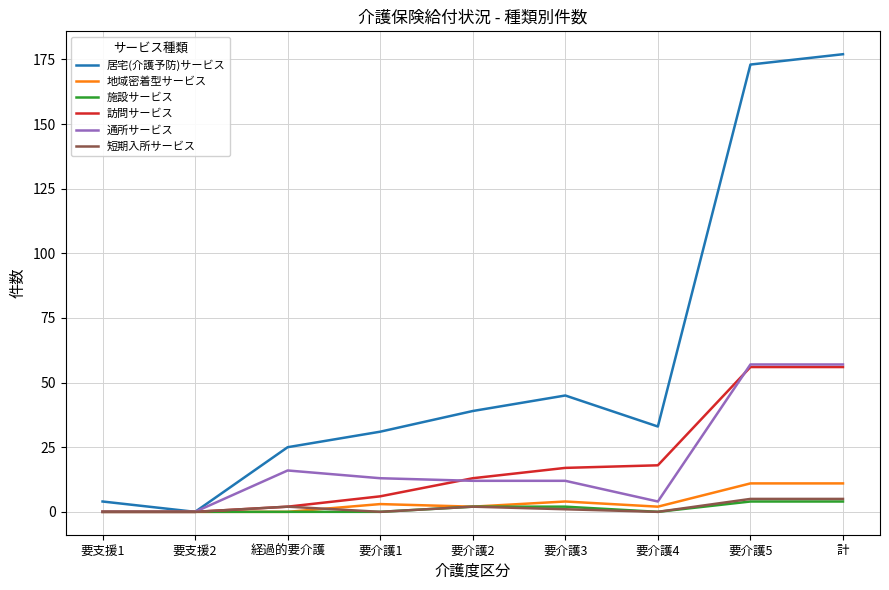

What is the difference between the second highest and minimum values in the 短期入所サービス series?

5